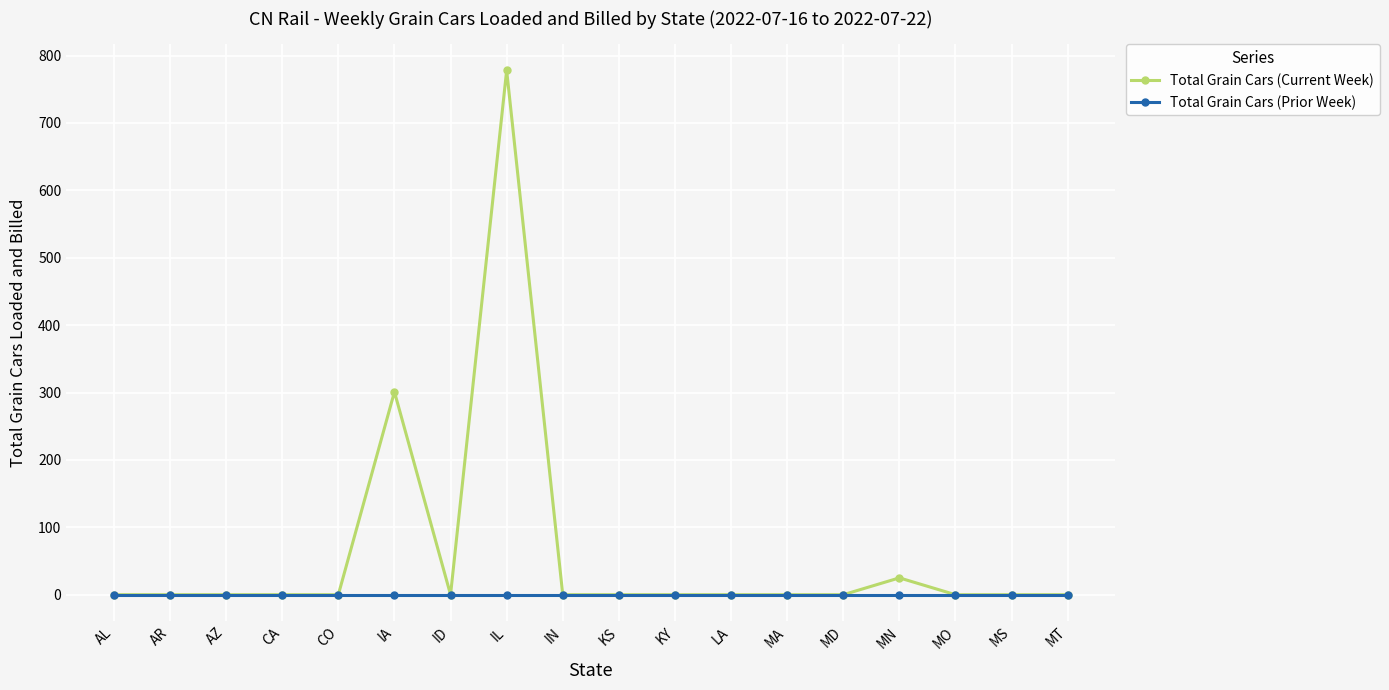

What is the maximum value for Total Grain Cars (Current Week)?

778